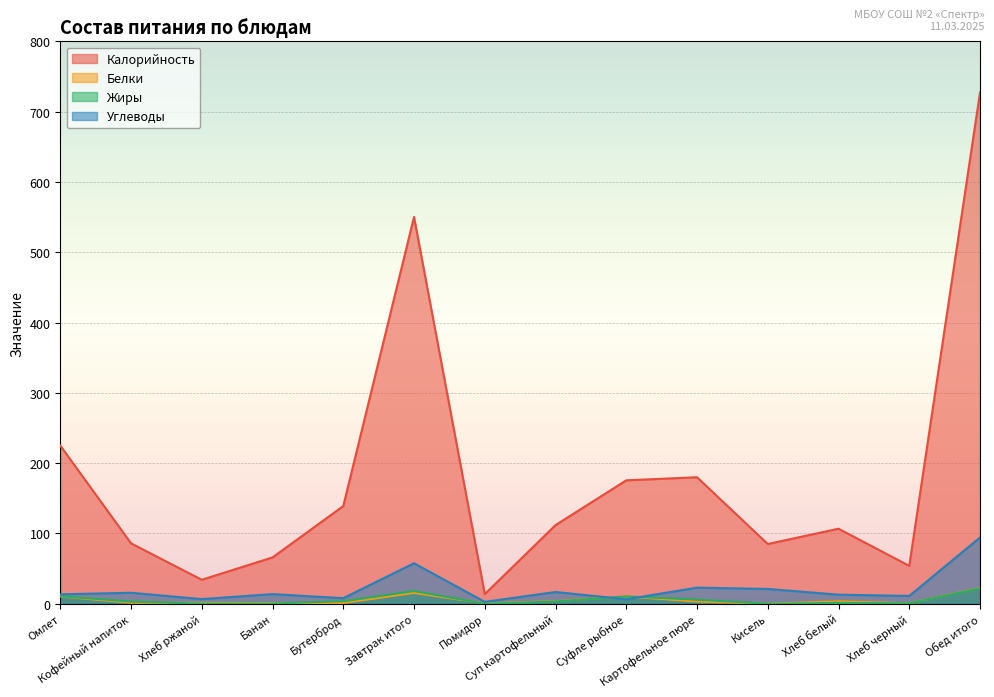

Reading left to right, transcribe all the data shown in this chart.

Калорийность: Омлет=225.0	Кофейный напиток=86.0	Хлеб ржаной=34.2	Банан=66.0	Бутерброд=139.0	Завтрак итого=550.2	Помидор=13.8	Суп картофельный=111.9	Суфле рыбное=175.6	Картофельное пюре=180.0	Кисель=85.1	Хлеб белый=106.8	Хлеб черный=54.0	Обед итого=727.2
Белки: Омлет=10.5	Кофейный напиток=1.5	Хлеб ржаной=1.3	Банан=1.1	Бутерброд=1.2	Завтрак итого=15.6	Помидор=0.7	Суп картофельный=3.8	Суфле рыбное=10.5	Картофельное пюре=3.2	Кисель=0.1	Хлеб белый=3.5	Хлеб черный=0.7	Обед итого=22.4
Жиры: Омлет=10.8	Кофейный напиток=3.2	Хлеб ржаной=0.2	Банан=0.3	Бутерброд=3.7	Завтрак итого=18.2	Помидор=0.1	Суп картофельный=3.3	Суфле рыбное=10.6	Картофельное пюре=6.0	Кисель=0.0	Хлеб белый=1.3	Хлеб черный=0.7	Обед итого=22.0
Углеводы: Омлет=13.5	Кофейный напиток=15.7	Хлеб ржаной=6.7	Банан=13.8	Бутерброд=8.0	Завтрак итого=57.7	Помидор=2.8	Суп картофельный=16.8	Суфле рыбное=6.4	Картофельное пюре=23.0	Кисель=21.1	Хлеб белый=13.0	Хлеб черный=11.2	Обед итого=94.3